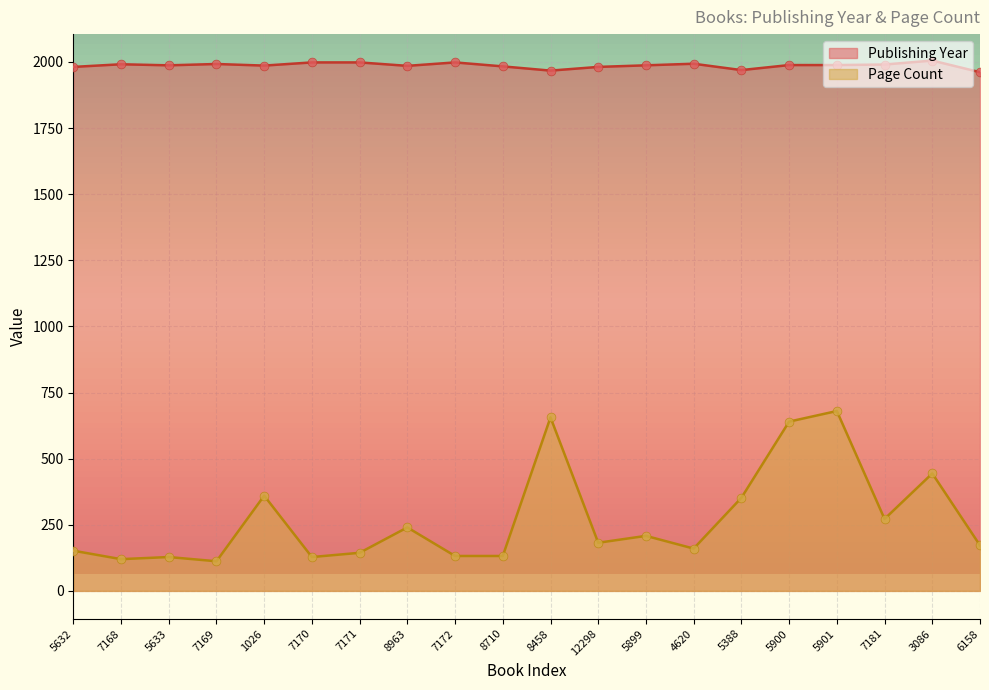

Which series has the largest total across all categories?

Publishing Year